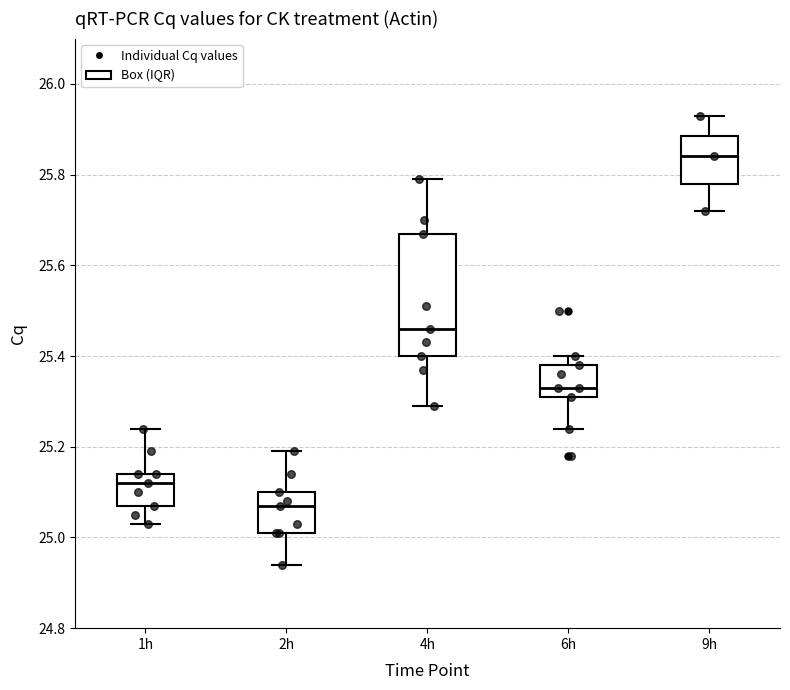

Reading left to right, read every box against the y-axis: the position of its median line, the range the box covers, and the ends of its whiskers. The values are not printed on the chart, so give them approximately, as read against the axis.

1h: median 25.12, box 25.08 to 25.14, whiskers 25.04 to 25.24
2h: median 25.08, box 25.02 to 25.10, whiskers 24.94 to 25.20
4h: median 25.46, box 25.40 to 25.68, whiskers 25.30 to 25.80
6h: median 25.34, box 25.32 to 25.38, whiskers 25.24 to 25.40
9h: median 25.84, box 25.78 to 25.88, whiskers 25.72 to 25.94